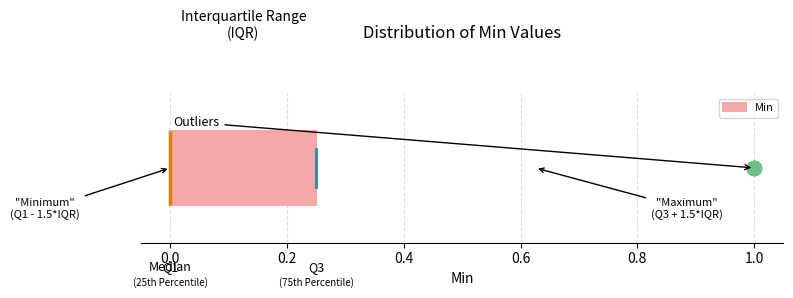

Where is the left edge of the box on the x-axis? The values are not printed on the chart, so give them approximately, as read against the axis.

0.00